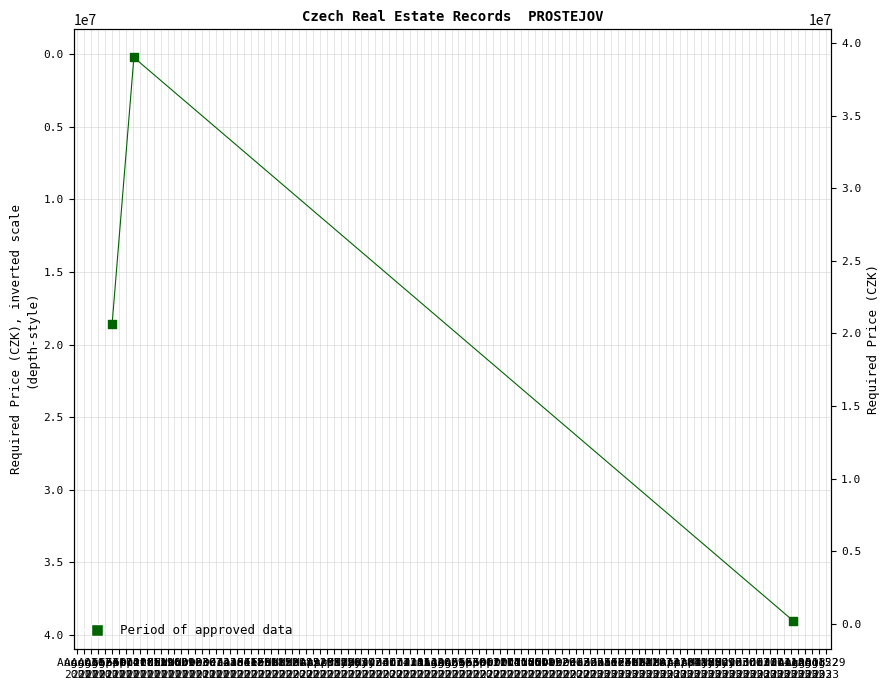

Which has a higher value, Aug 17
2021 or Aug 10
2021?

Aug 17
2021